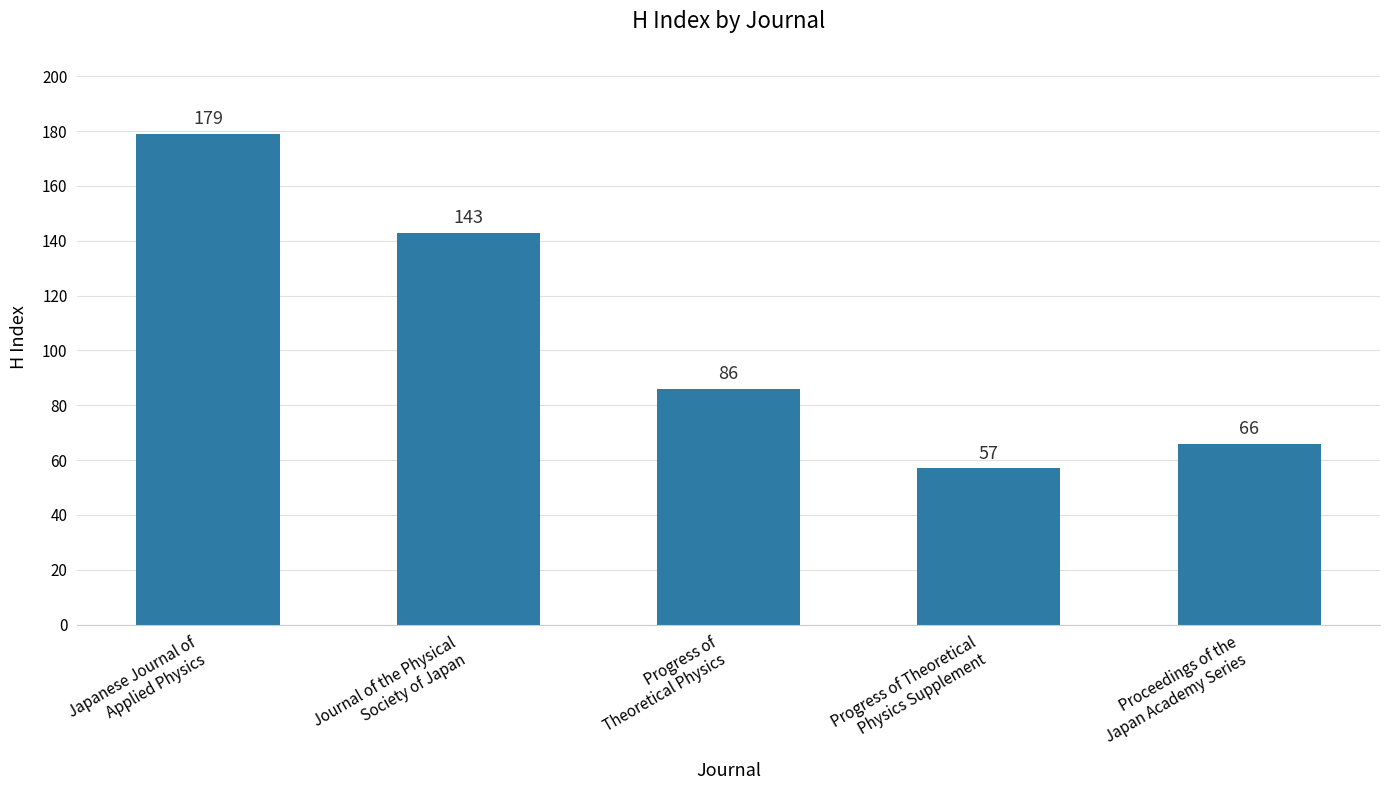

Count the number of categories in the chart.

5